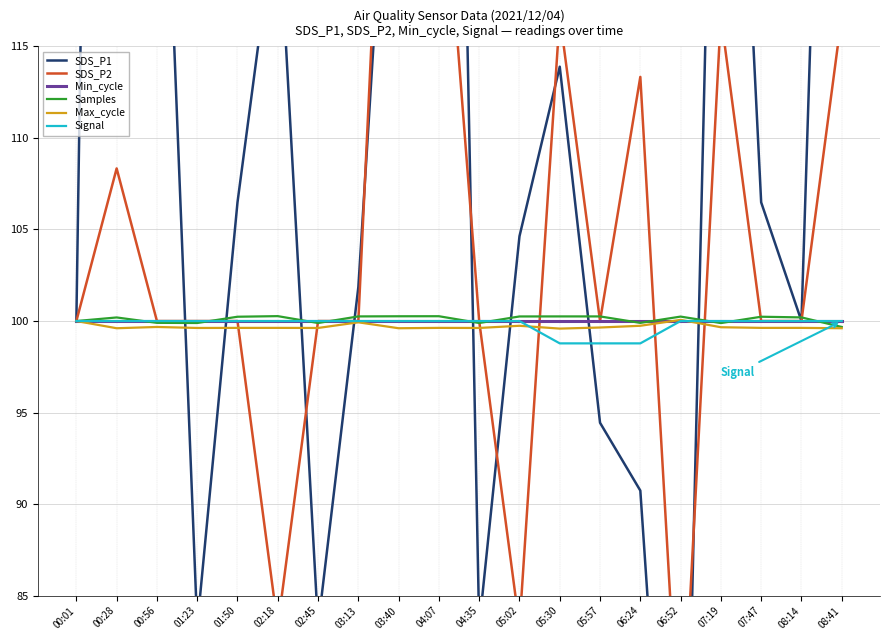

Which has a higher value, 05:57 or 08:41?

08:41